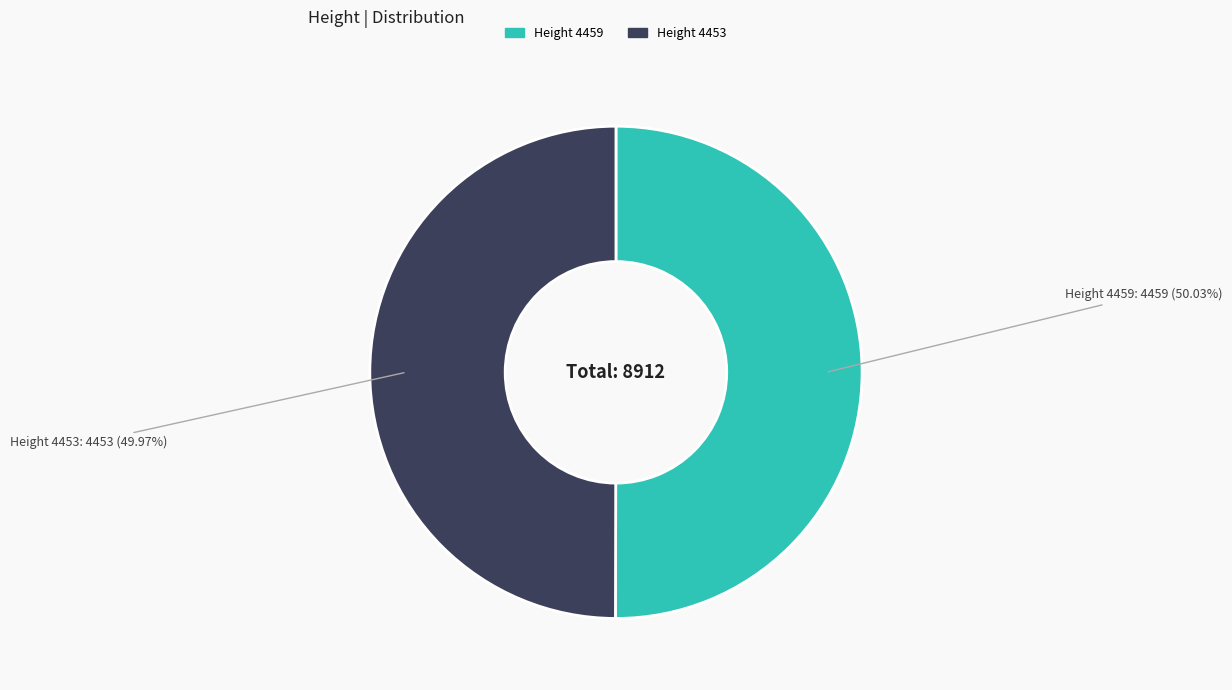

Is there a majority slice in this chart?

Yes